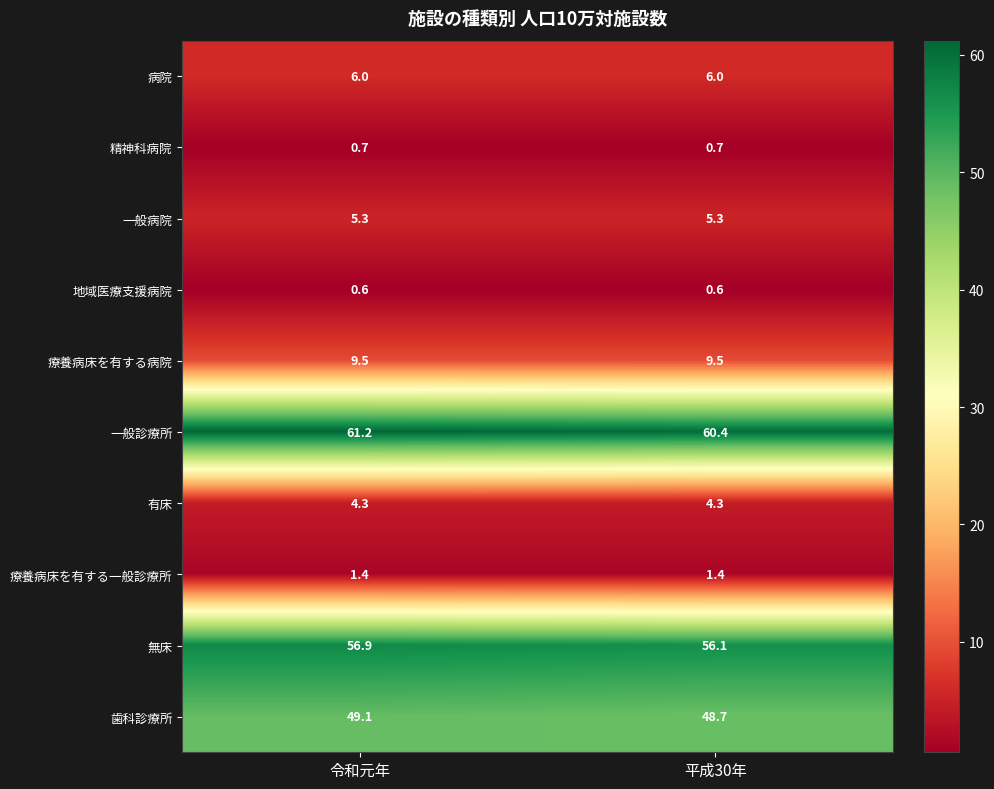

What is the minimum value for 有床?

4.3